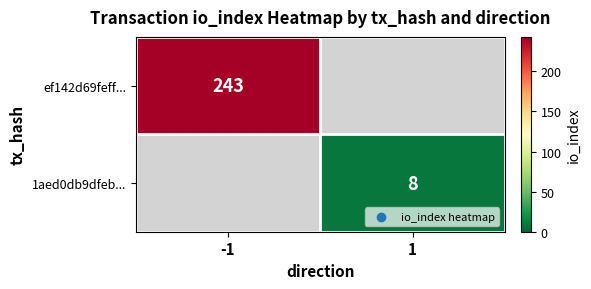

Is it true that 1aed0db9dfeb... equals 8 at 1?

True